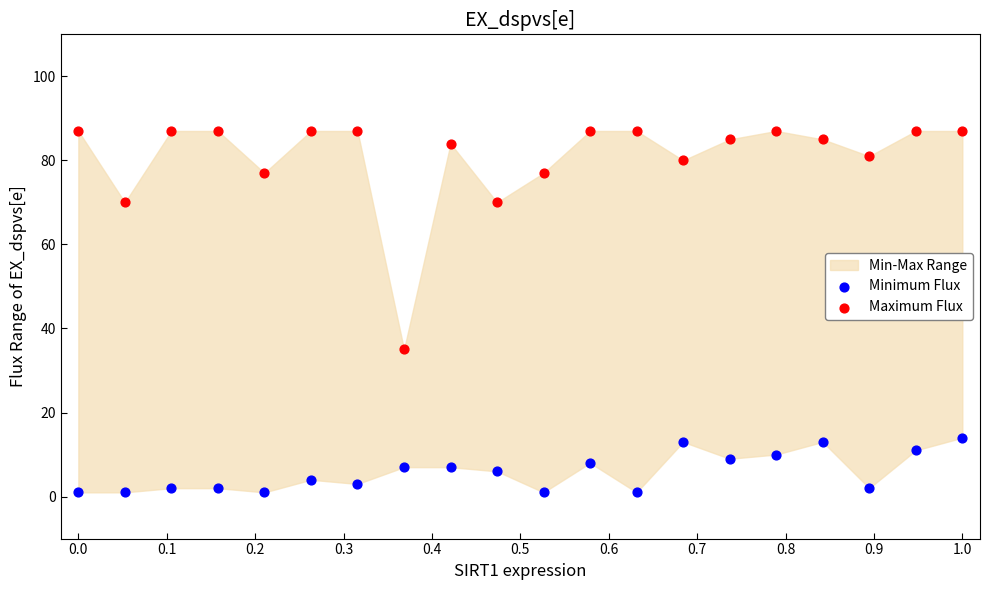

Across all series, what Y value is closest to 44?

35